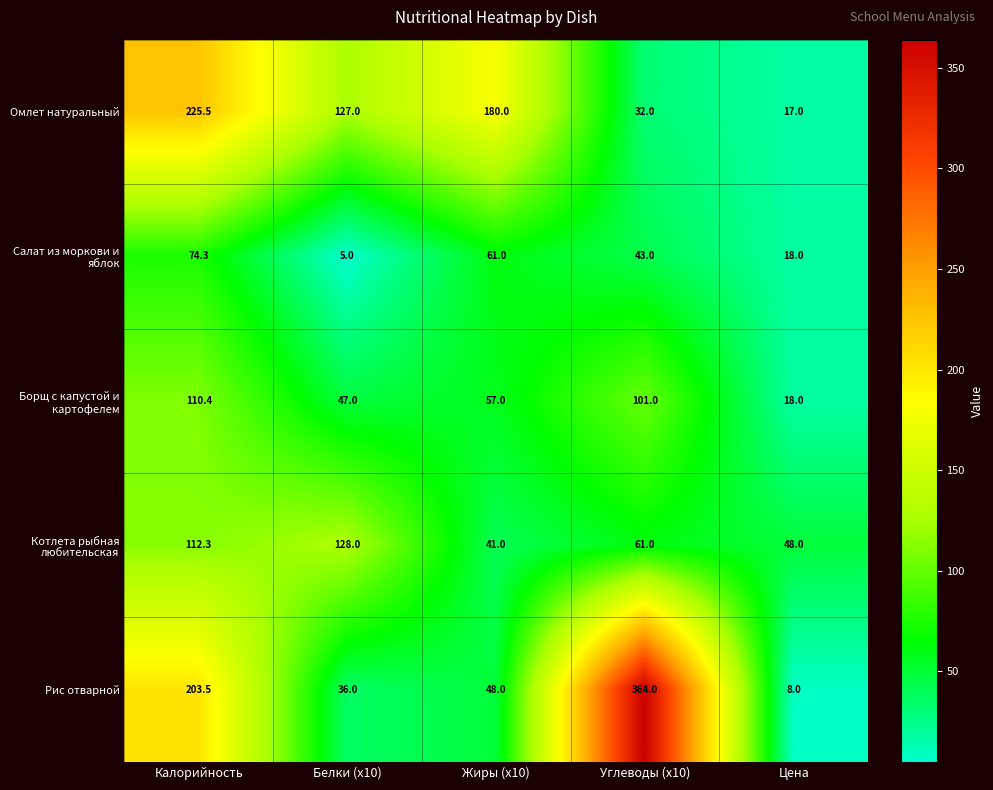

At Белки (x10), list the series in order from smallest to largest.

Салат из моркови и яблок, Рис отварной, Борщ с капустой и картофелем, Омлет натуральный, Котлета рыбная любительская